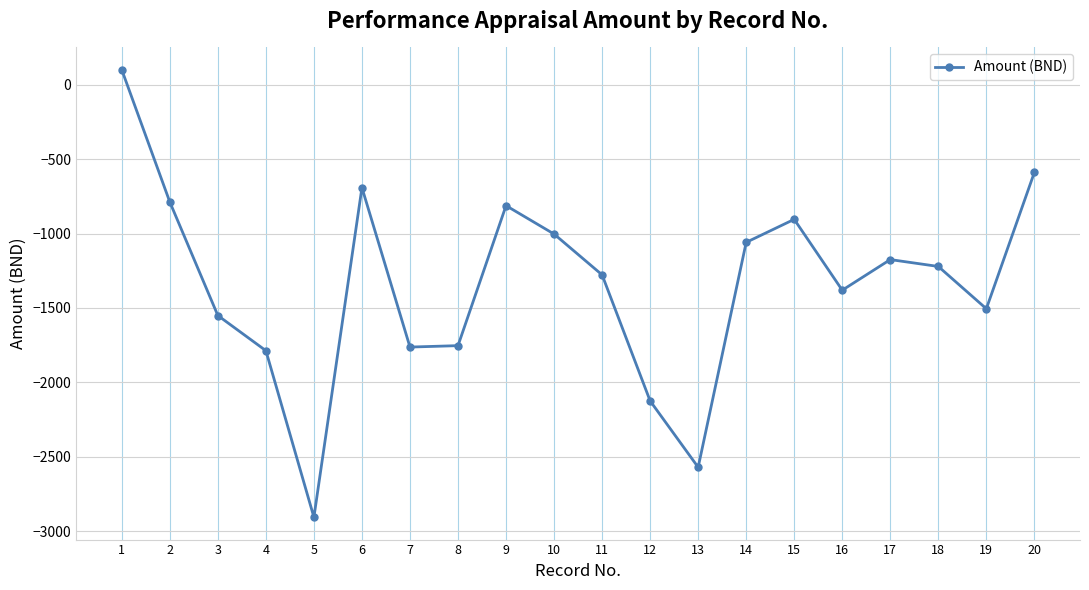

What is the maximum value shown in the chart?

100.0